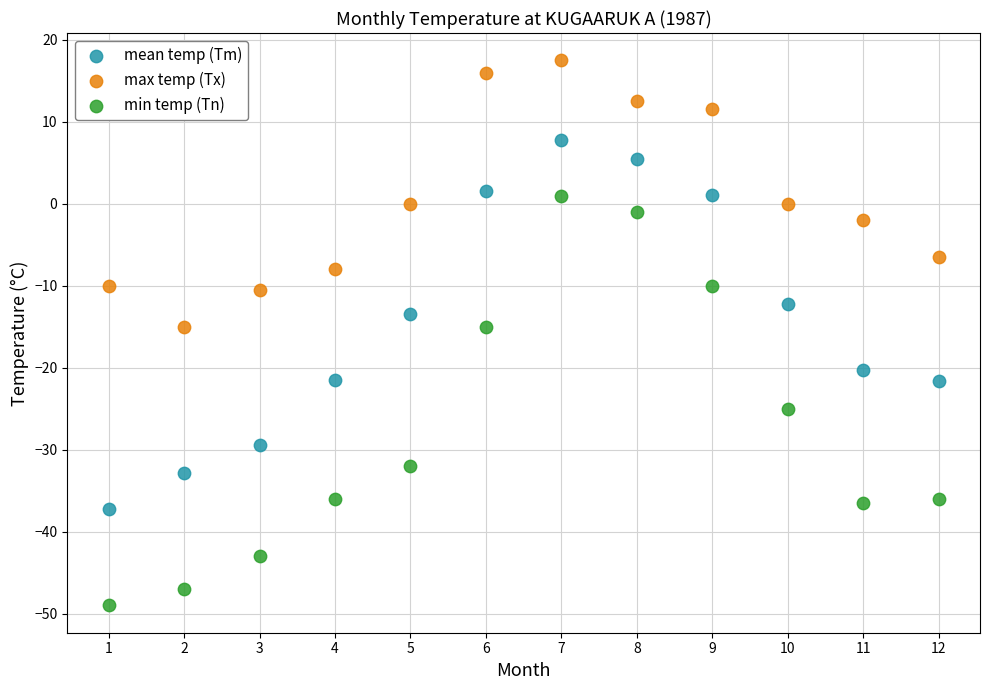

What is the X range (max minus min) for the scatter plot?

11.0